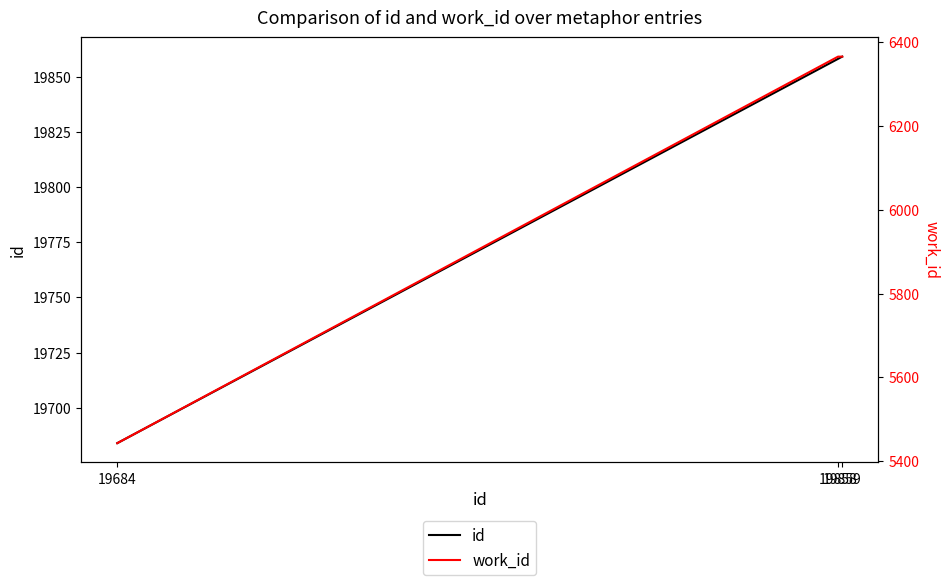

Rank the series by their average value, from highest to lowest.

id, work_id